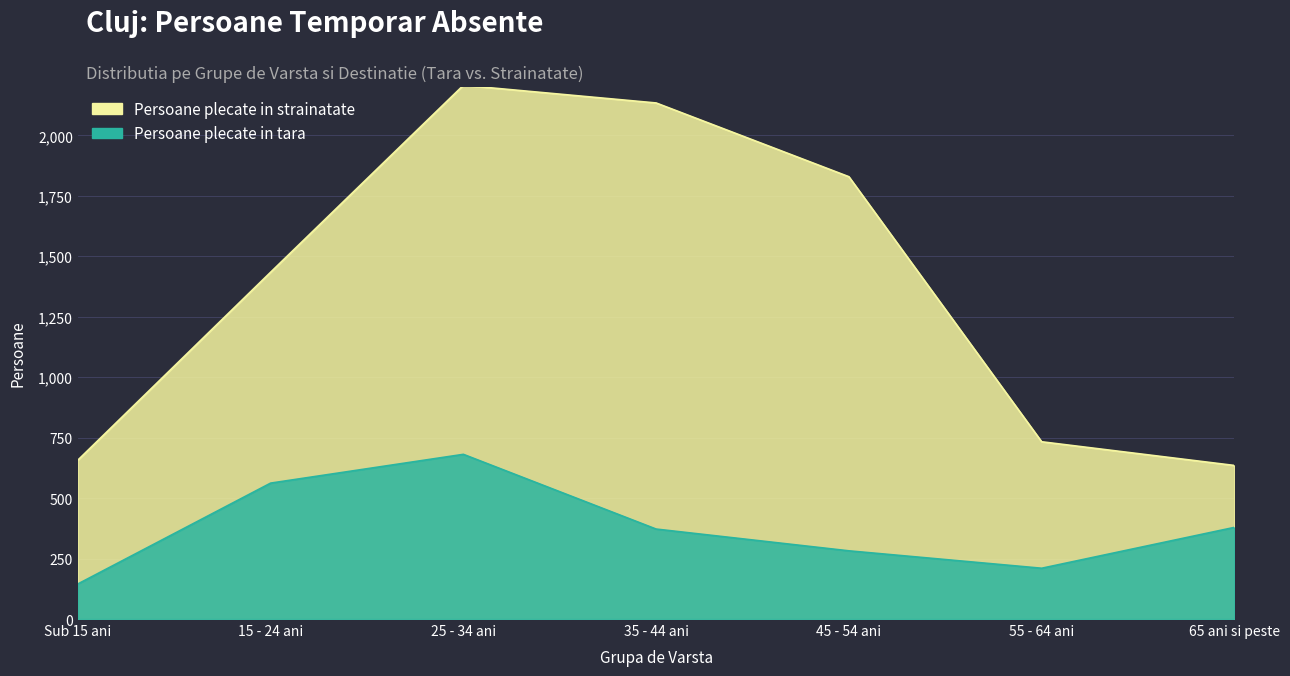

Where is the first local minimum?

55 - 64 ani